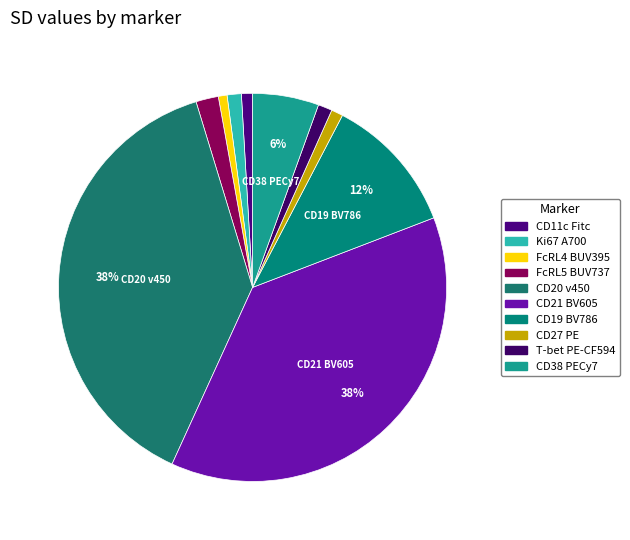

To the nearest percent, what portion does CD38 PECy7 represent?

6%